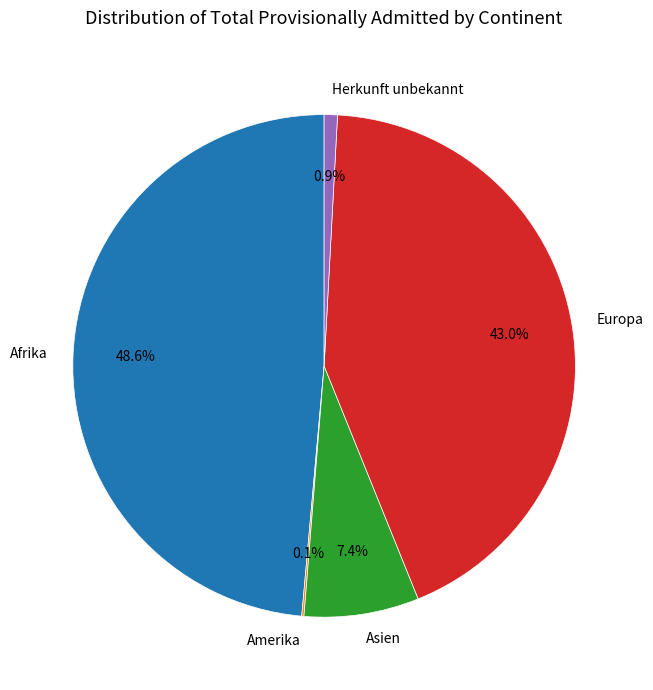

Which has a higher value, Herkunft unbekannt or Asien?

Asien